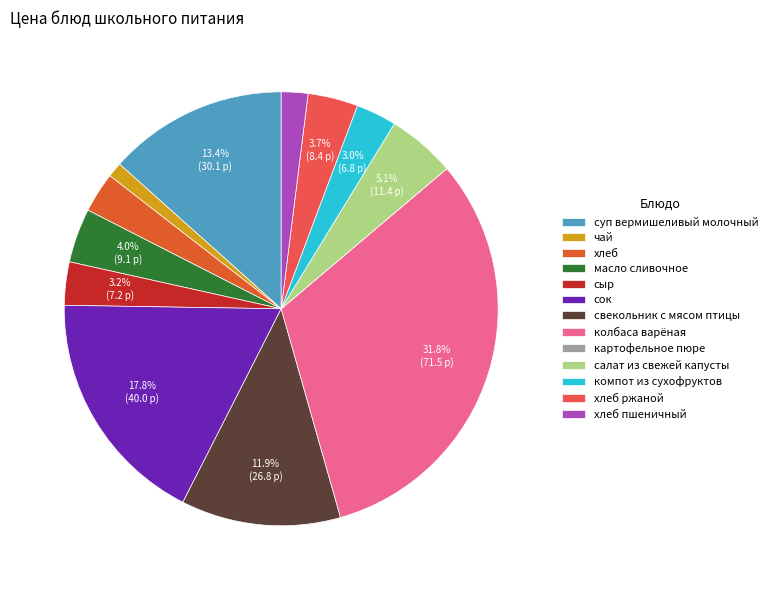

To the nearest percent, what is the difference between the largest and smallest slice percentages?

32%